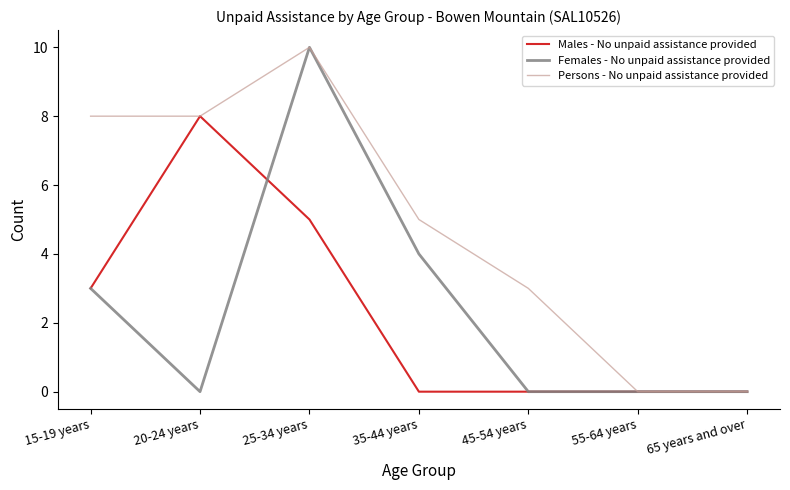

Where is Females - No unpaid assistance provided nearest to the value 5?

35-44 years